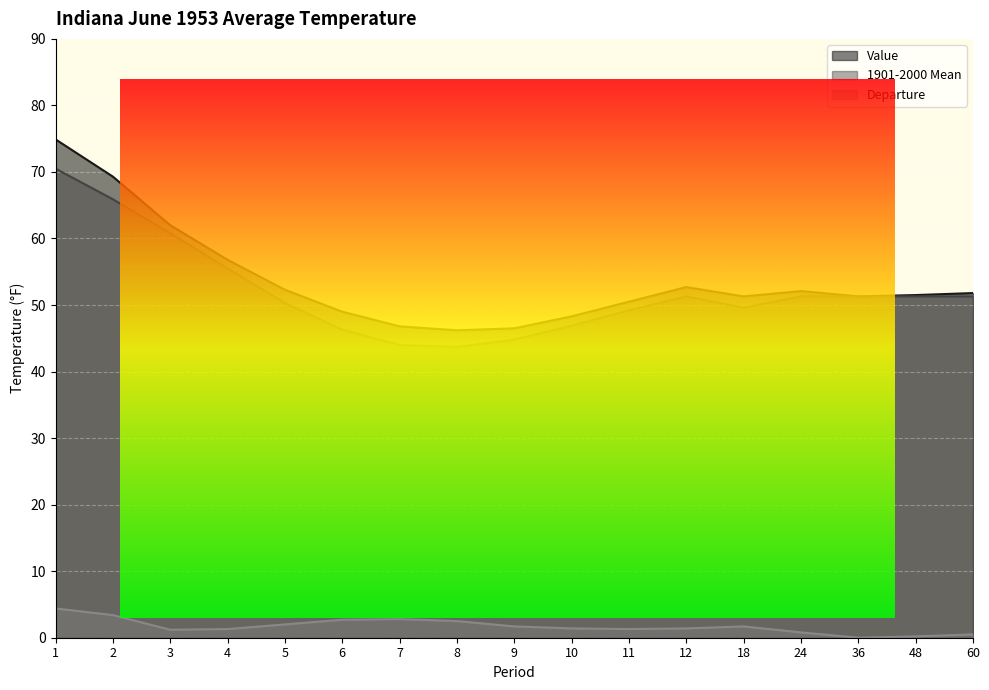

True or false: Departure has more than 1 interior local peaks.

True